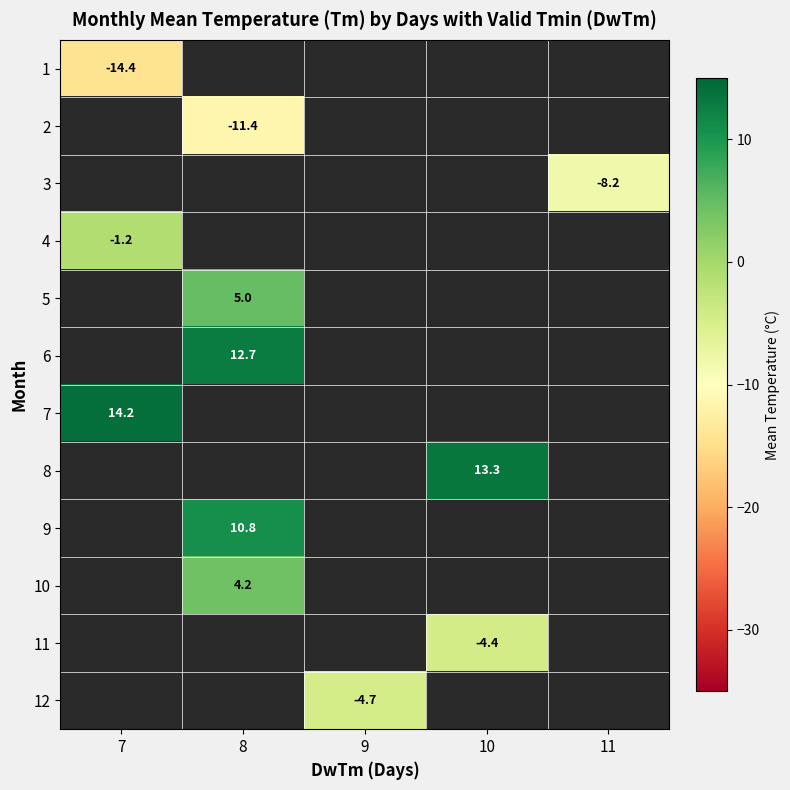

What is the greatest value displayed?

14.2